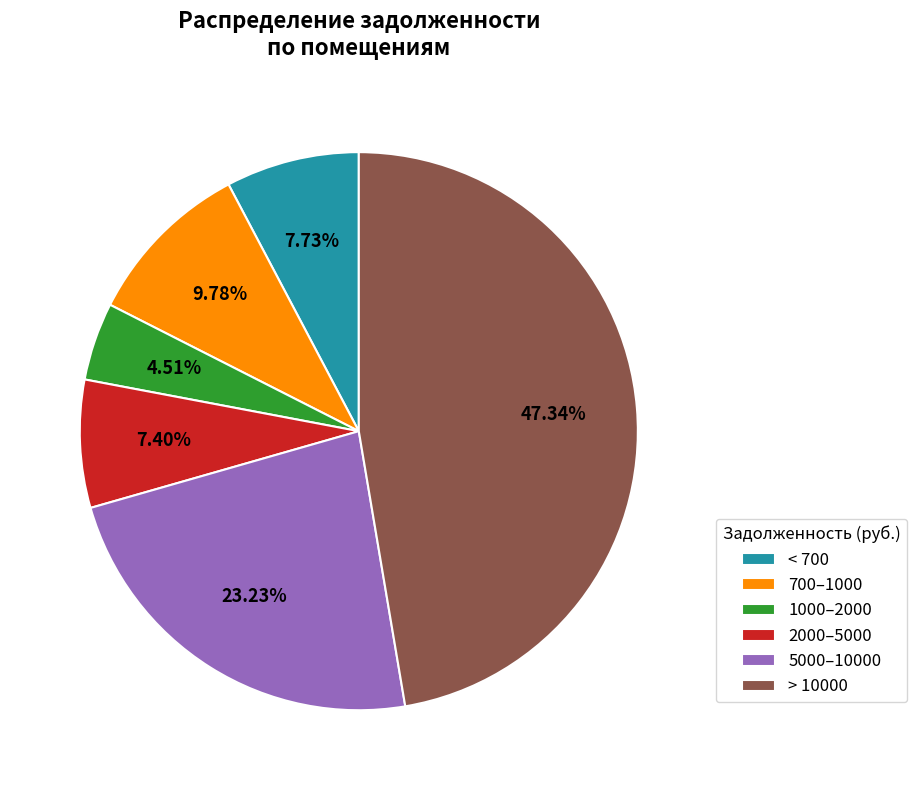

Is the sum of 1000–2000 and 700–1000 greater than half?

No